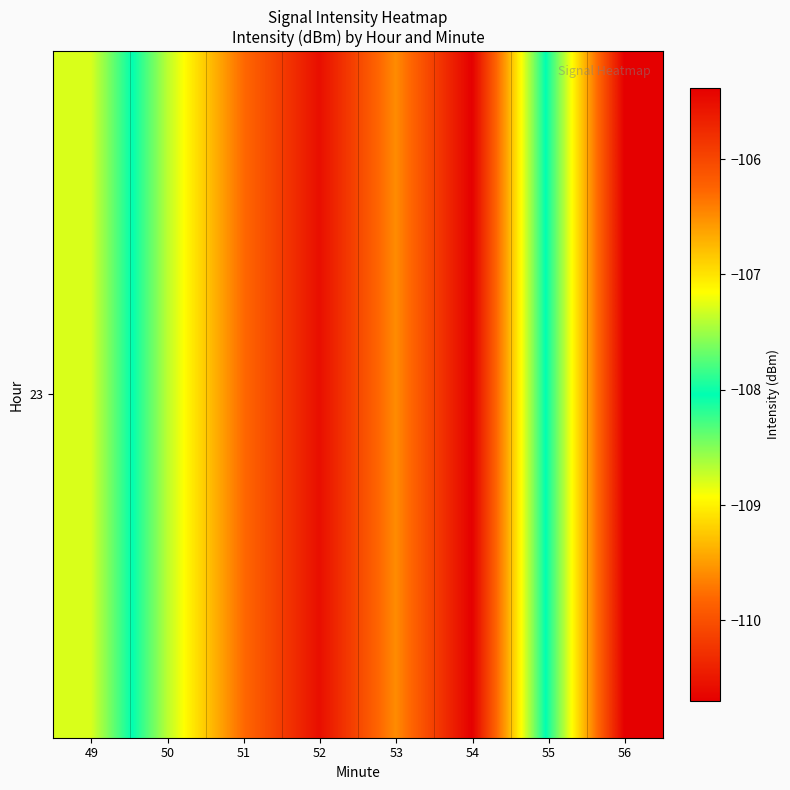

Which category has the lowest value across all series?

54